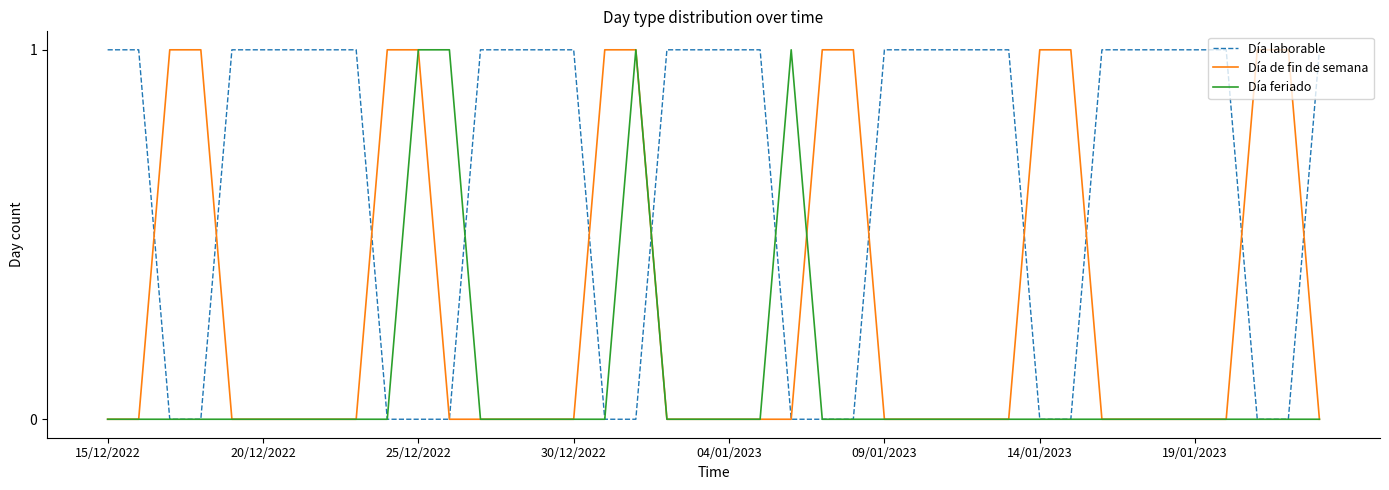

List the series in order of their overall mean, highest first.

Día laborable, Día de fin de semana, Día feriado